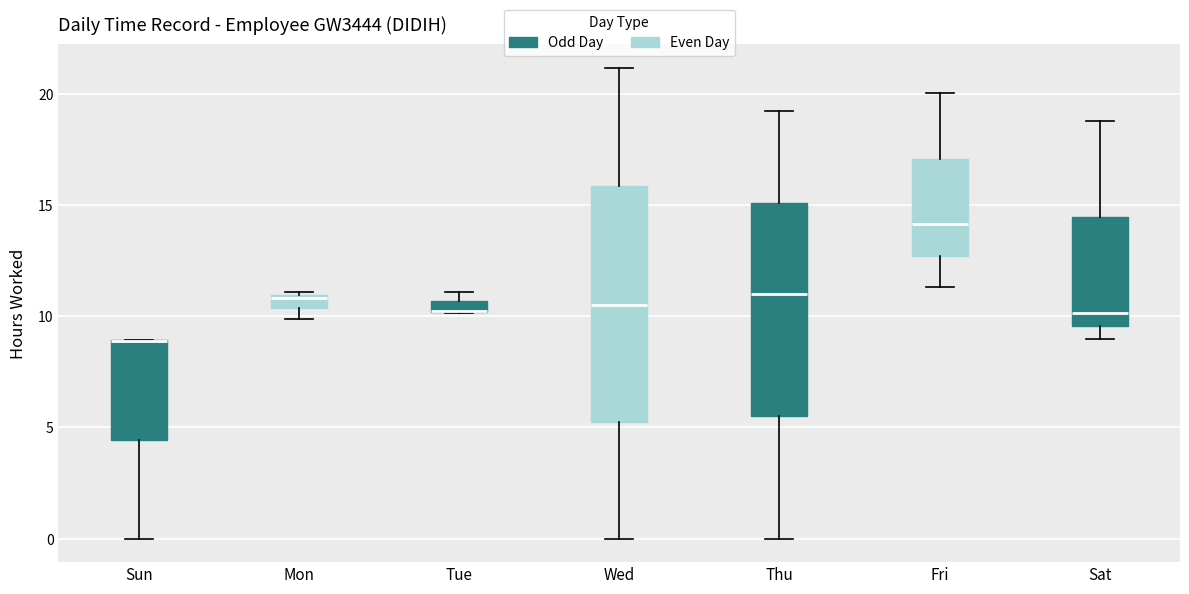

Which box is the tallest, from its lower edge to its upper edge?

Wed